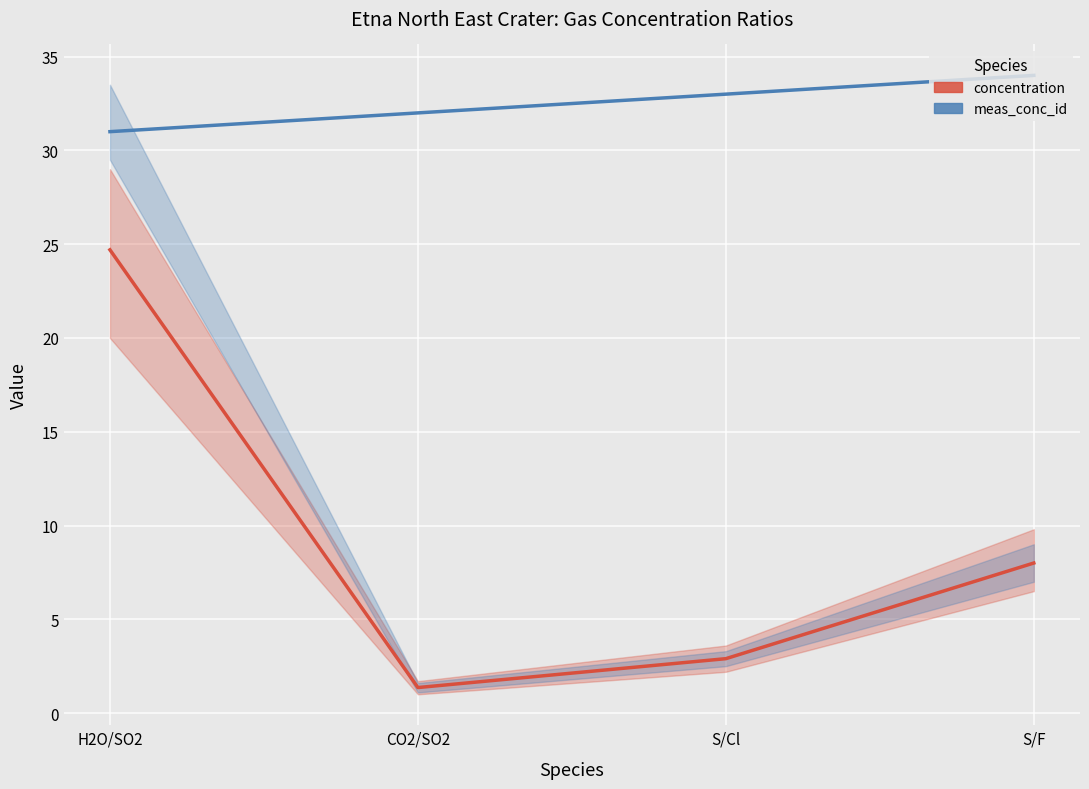

List the labels in order of concentration value, largest first.

H2O/SO2, S/F, S/Cl, CO2/SO2